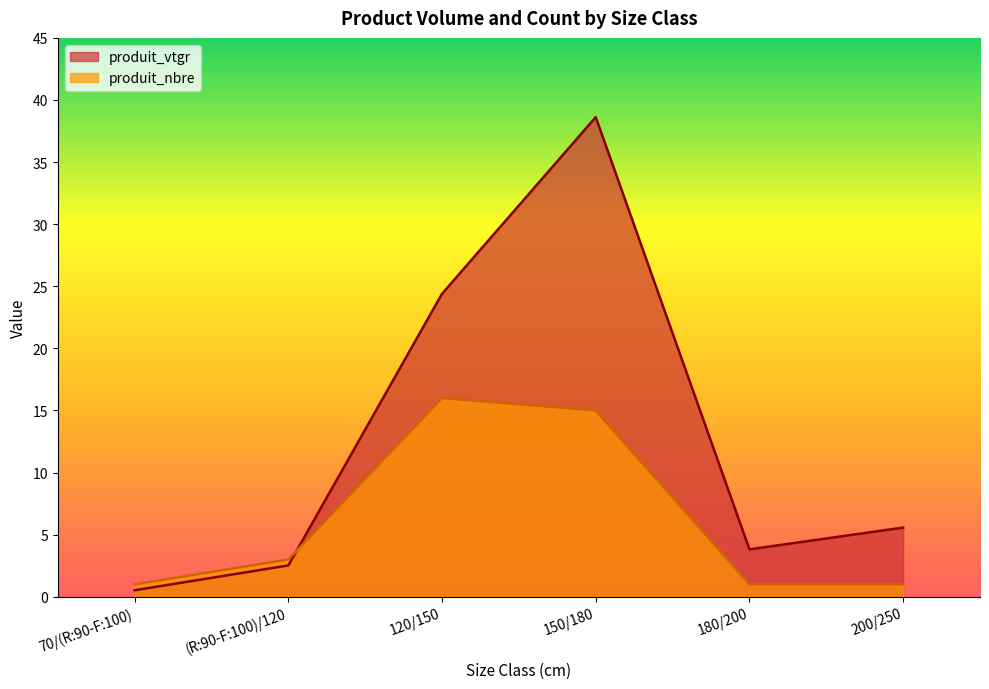

Which category has the highest value in the produit_nbre series?

120/150